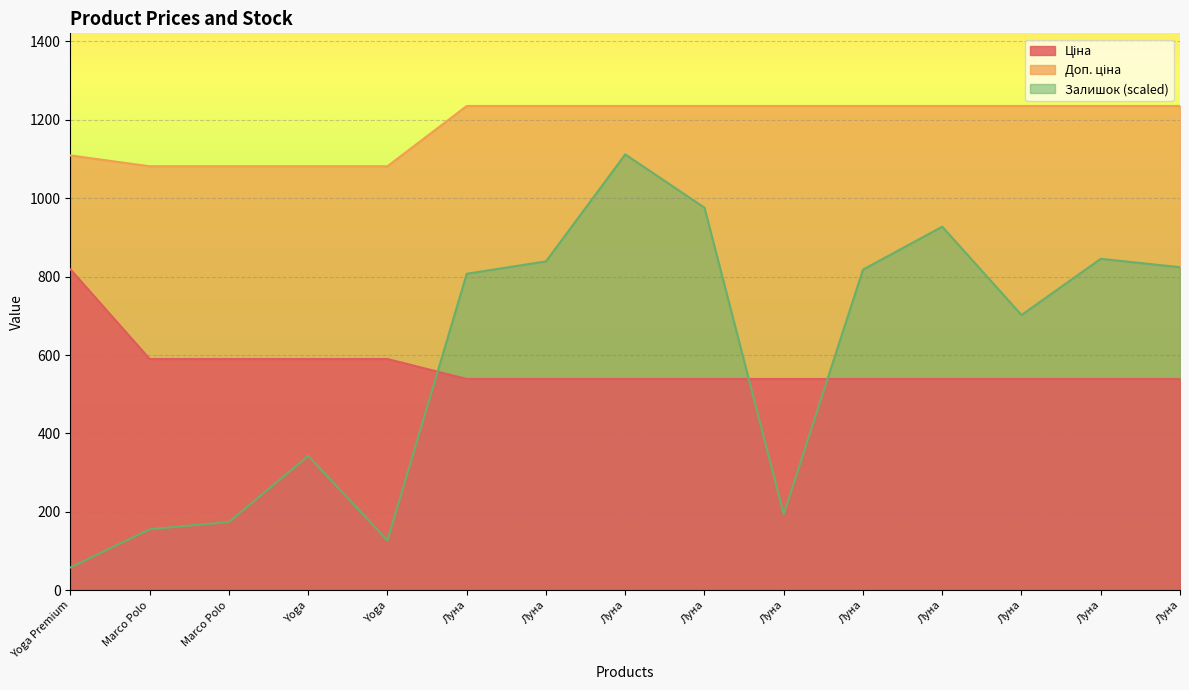

At which label does Залишок first exceed 807?

Луна